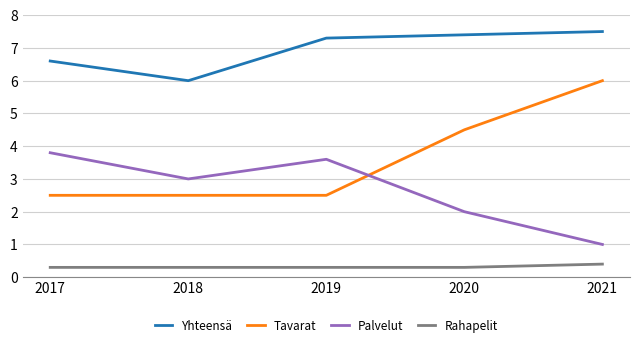

Does the chart have visible grid lines?

Yes